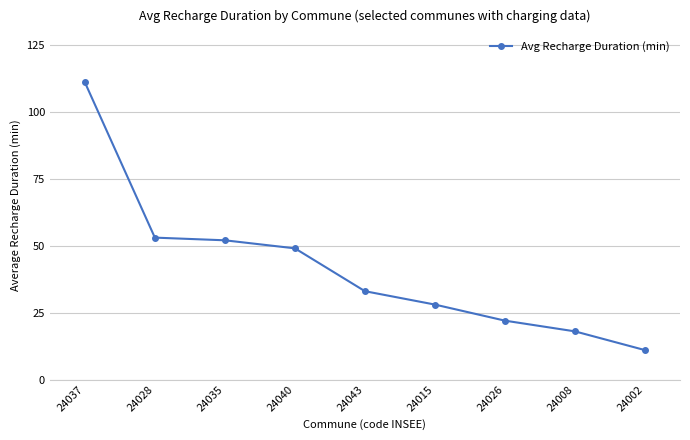

How many data points does each series have?

9